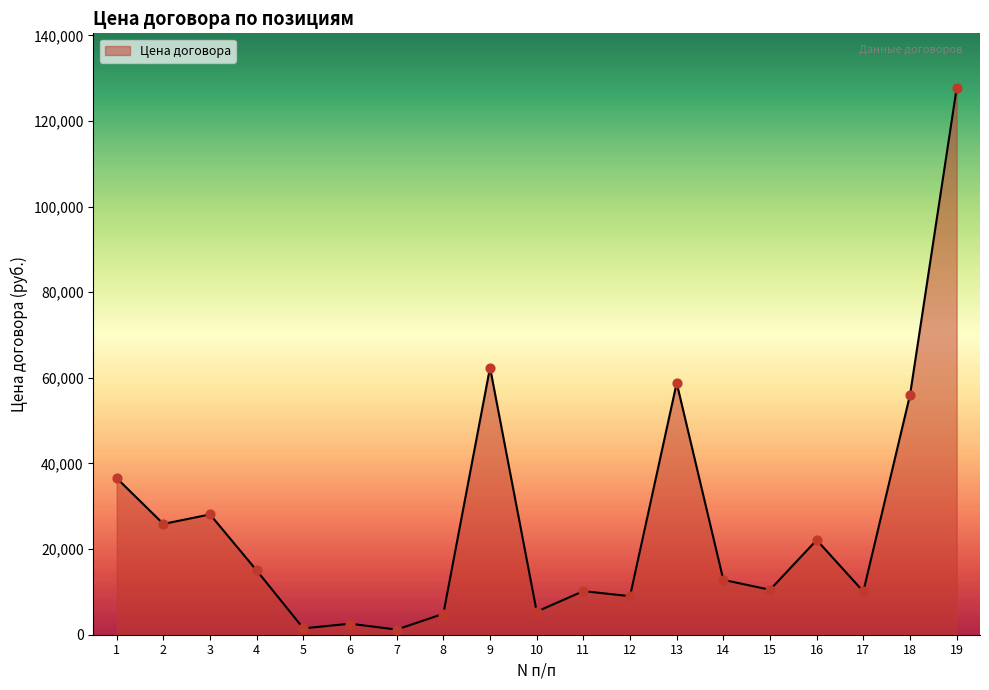

Approximately how many times larger is the value at 6 compared to 3?

0.1